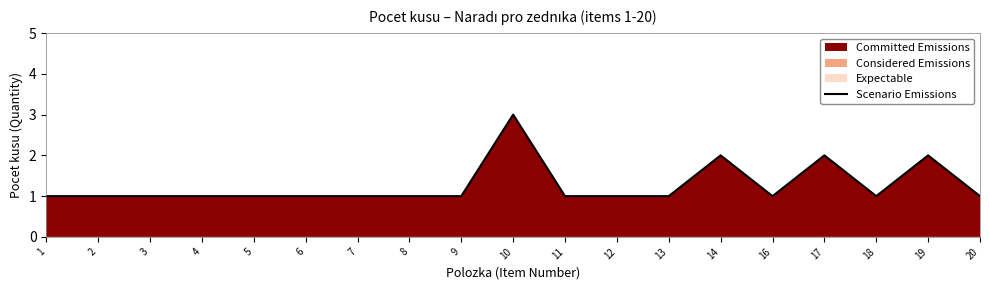

Between 13 and 20, which is larger?

13